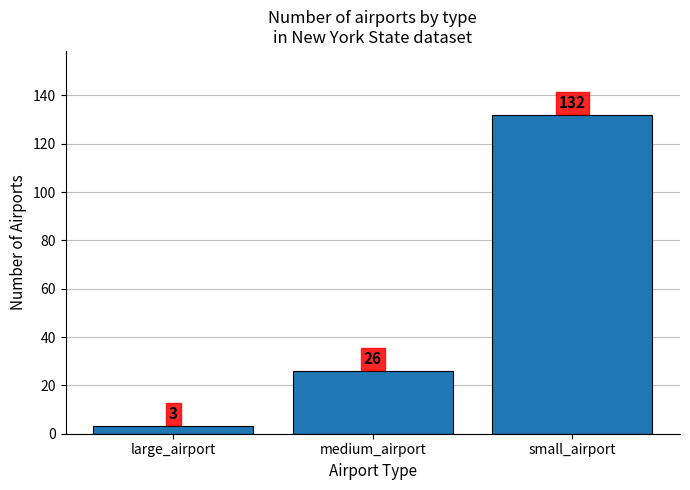

Rank the categories by value from lowest to highest.

large_airport, medium_airport, small_airport